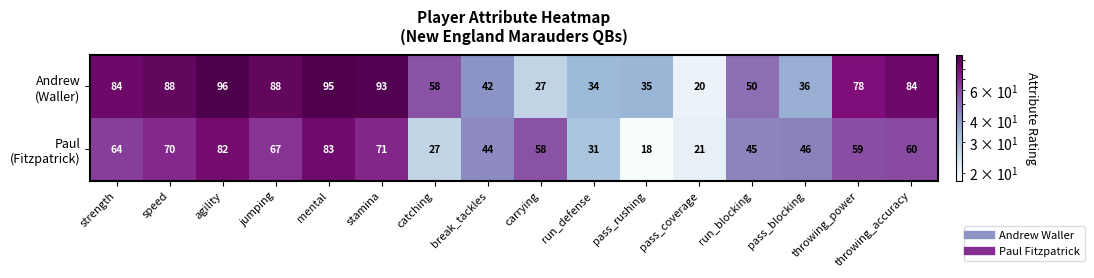

What is the total value across all series at throwing_accuracy?

144